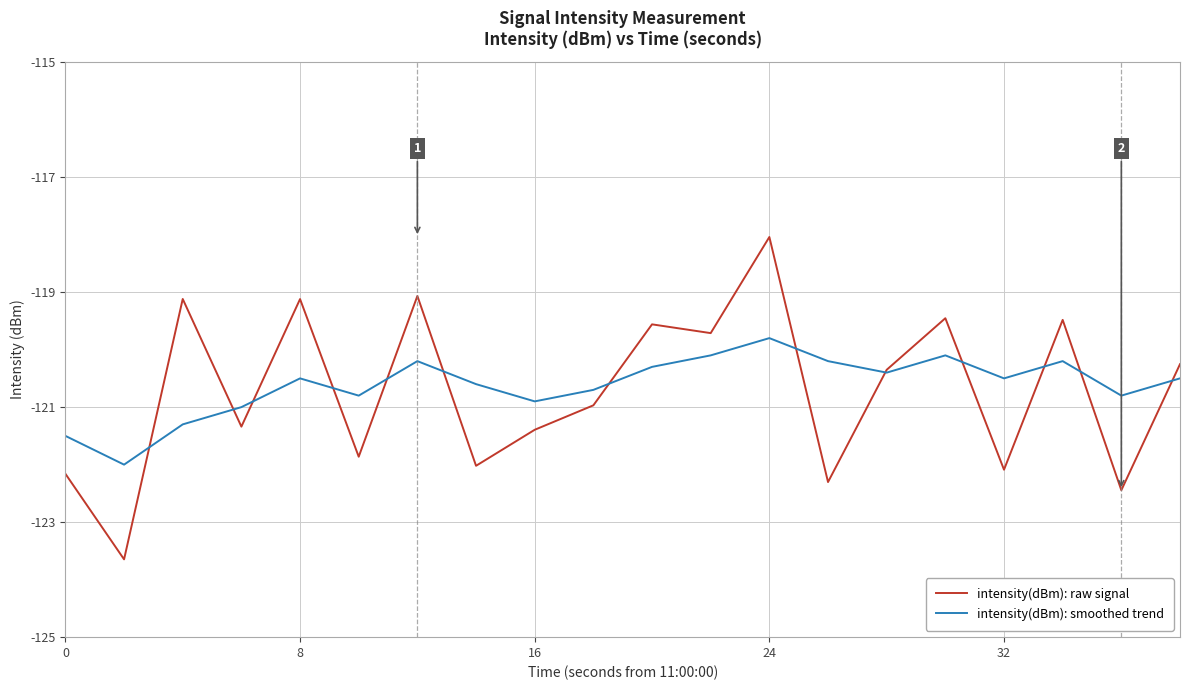

True or false: intensity(dBm): raw signal has more than 1 points higher than both neighbors.

True